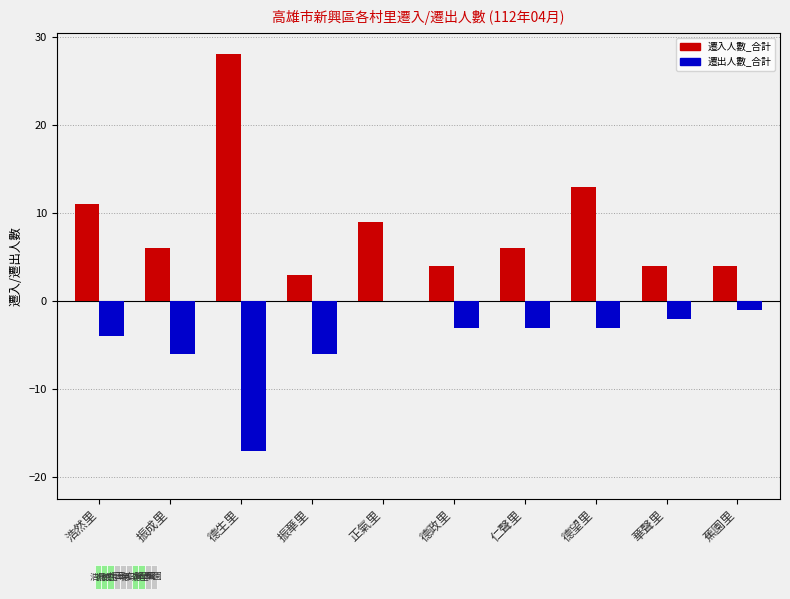

The 遷出人數_合計 series shows -4 at 振華里. True or false?

False